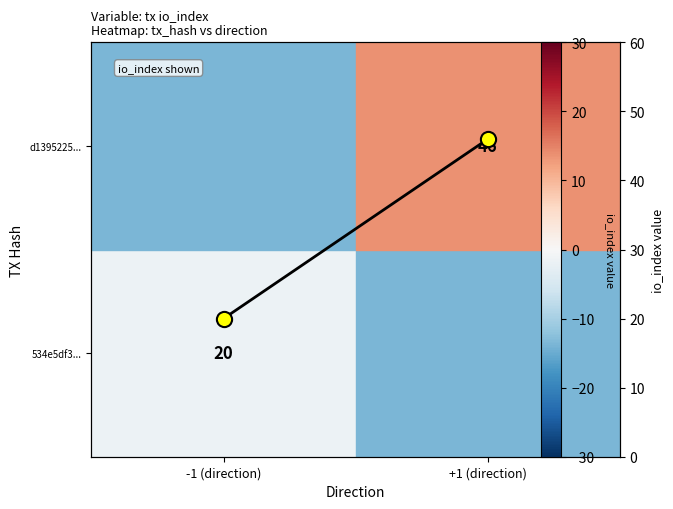

Read the value at +1 (direction), to the nearest 10.

50